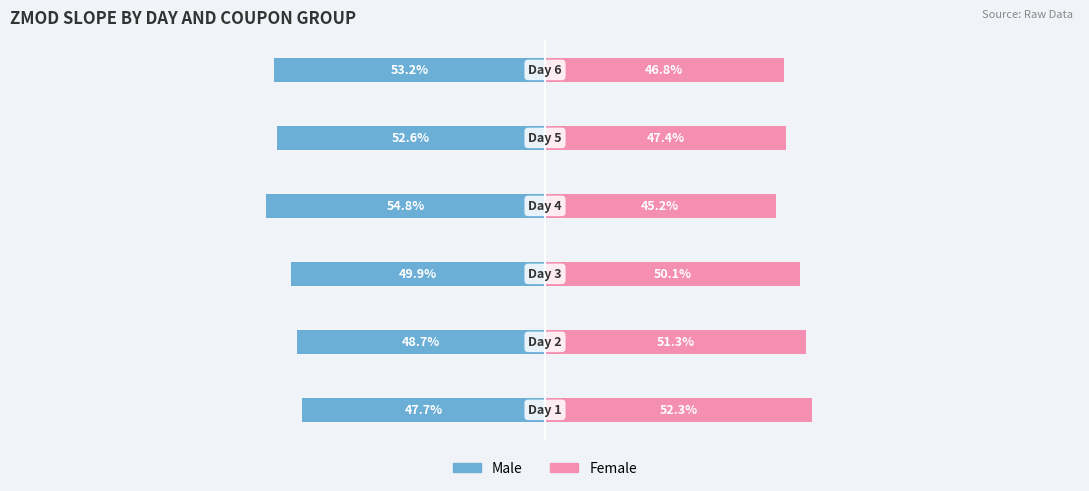

How many bars are there in each group?

2